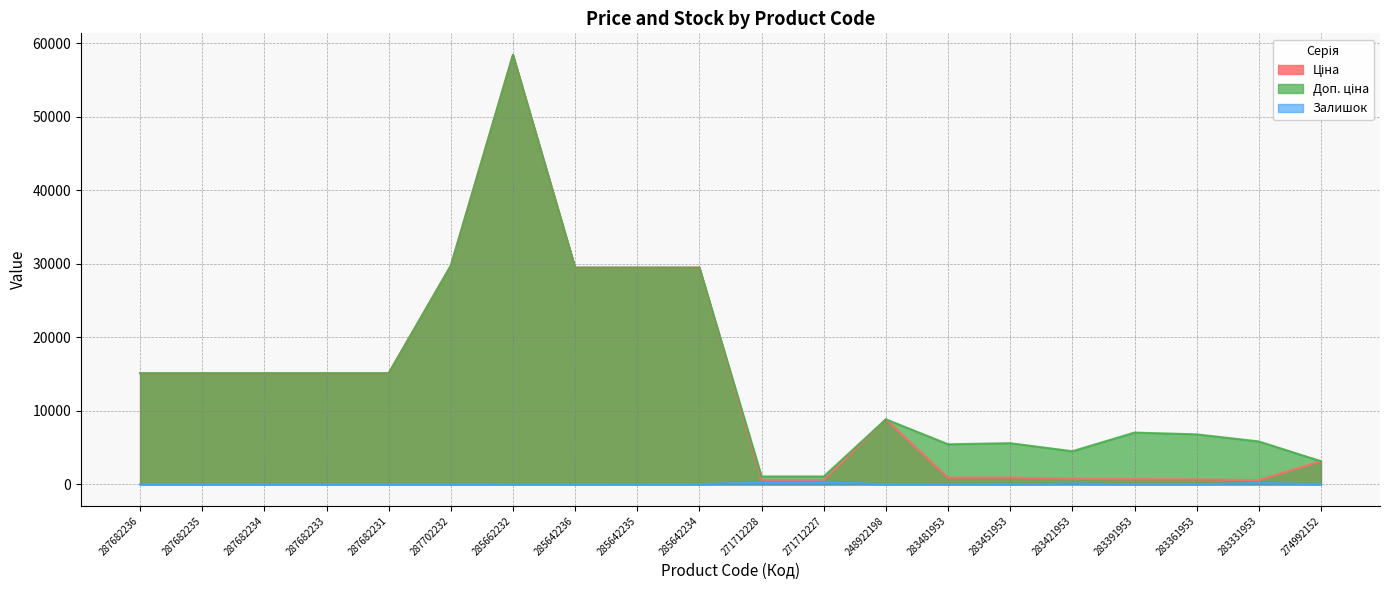

What is the maximum value shown in the chart?

58426.5